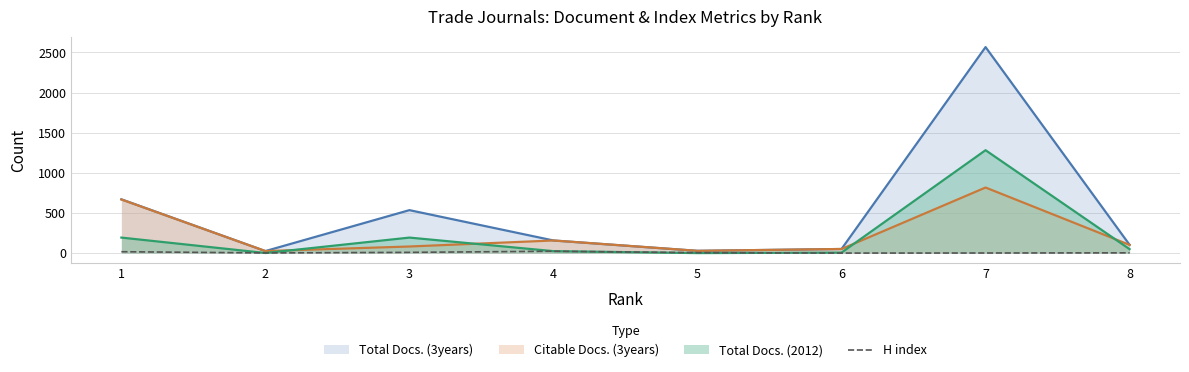

What is the maximum value shown in the chart?

2567